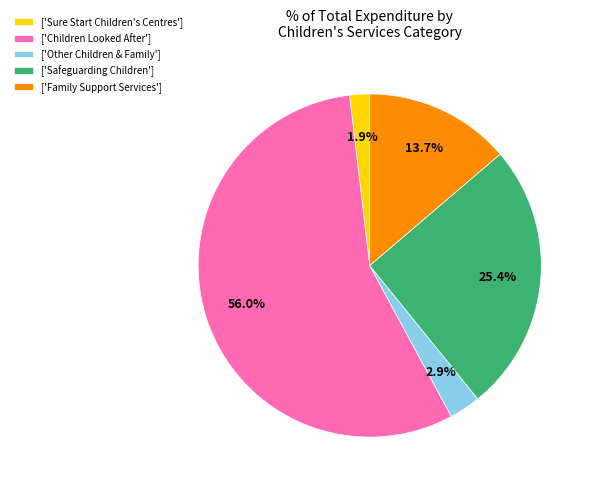

Which has a higher value, ['Other Children & Family'] or ['Sure Start Children's Centres']?

['Other Children & Family']